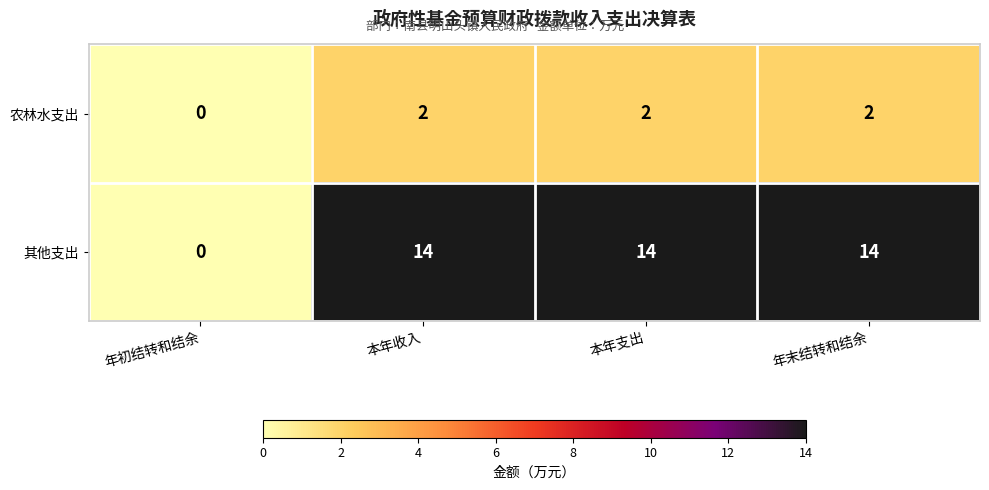

How many distinct data groups are displayed?

2